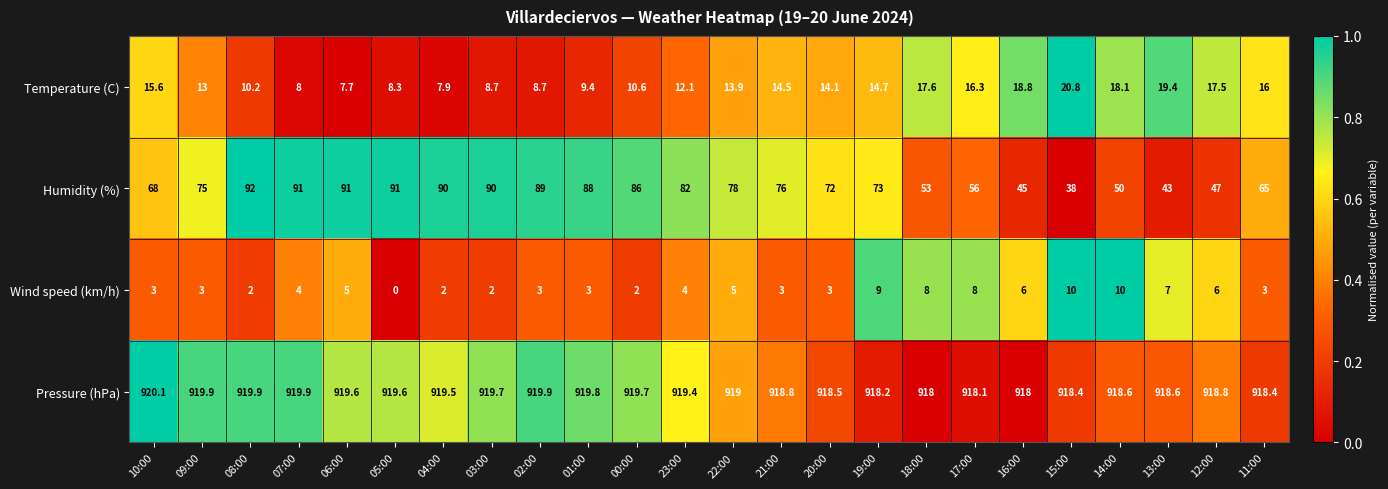

Is it true that Humidity (%) equals 80.7 at 12:00?

False